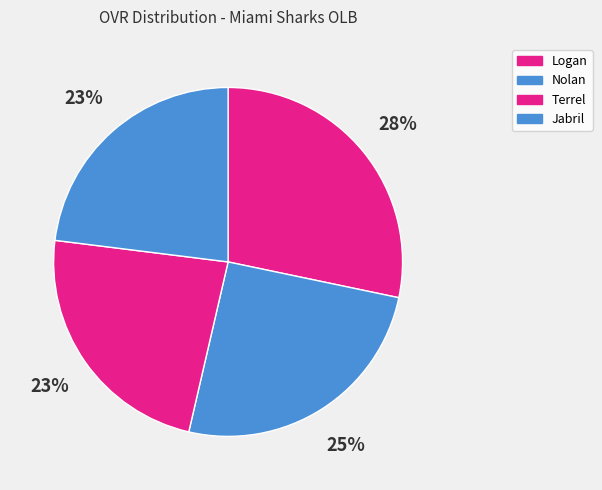

How many slices are in this pie chart?

4